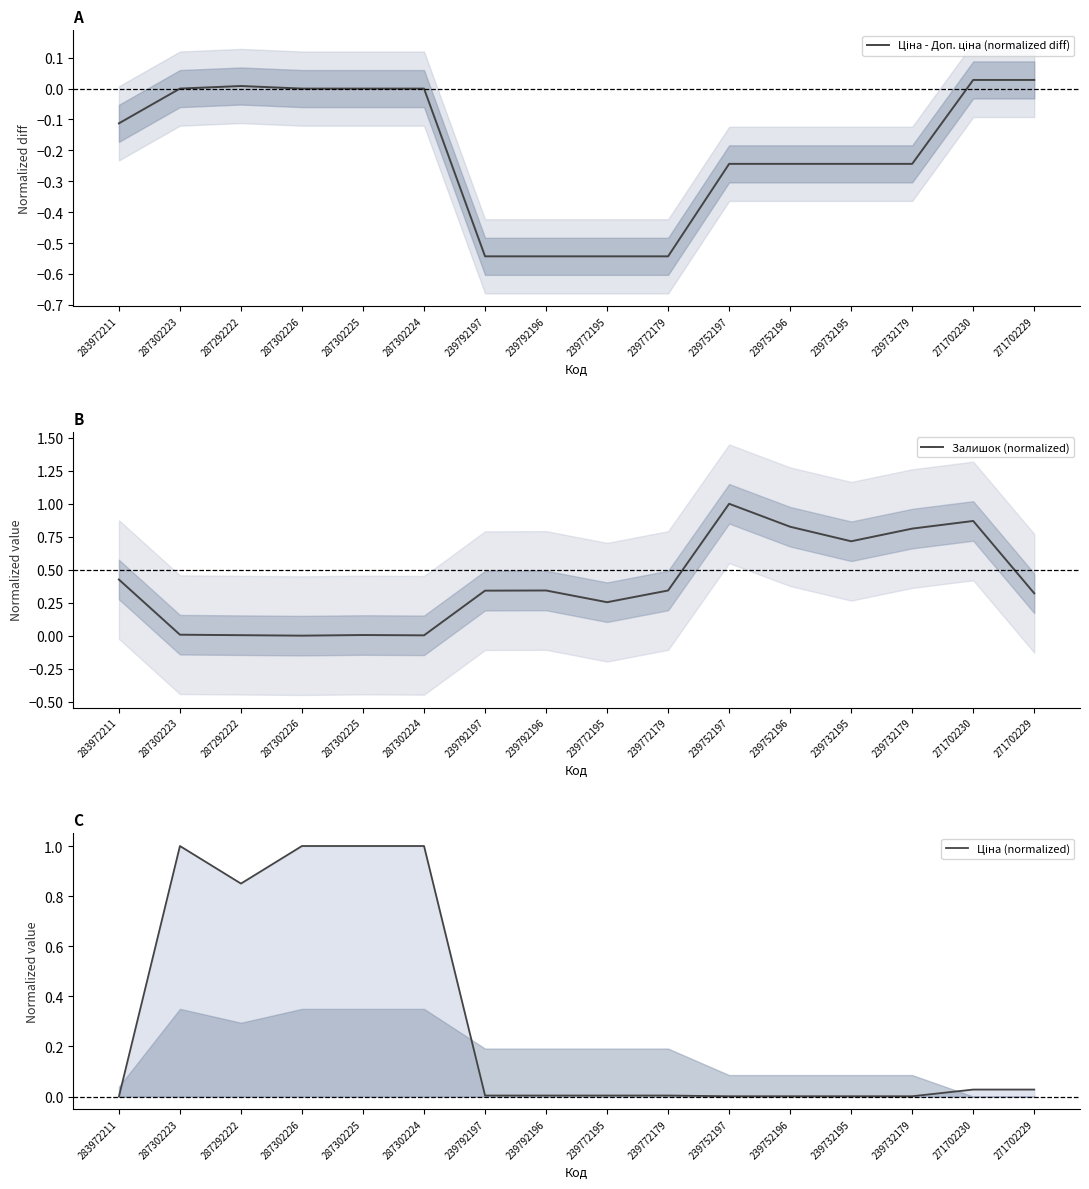

Is the value of Залишок (normalized) at 287292222 greater than the value of Ціна - Доп. ціна (normalized diff) at 239792196?

Yes